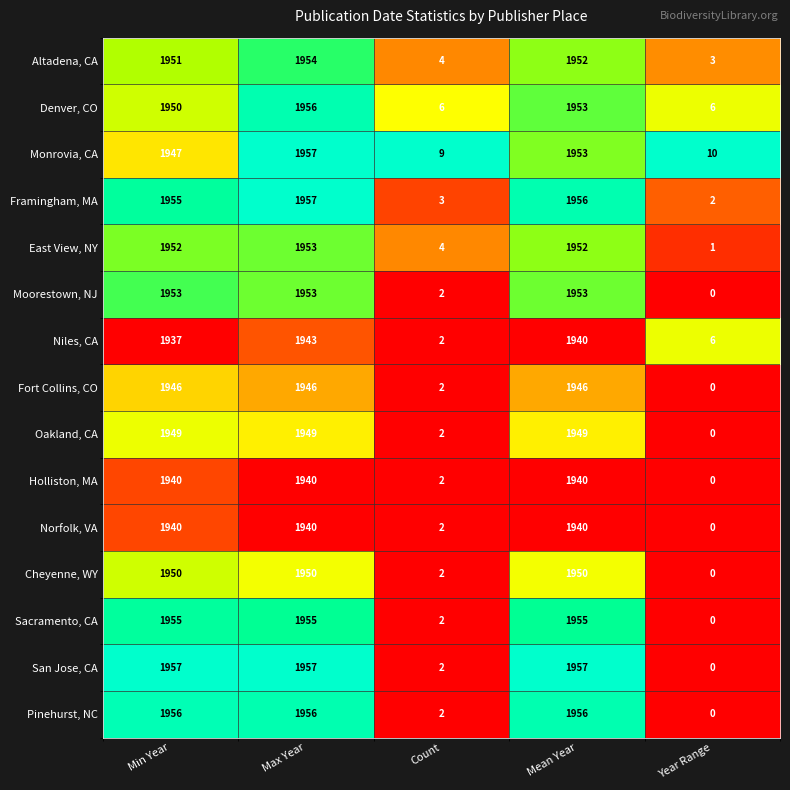

What is the spread (max minus min) of values at Year Range?

10